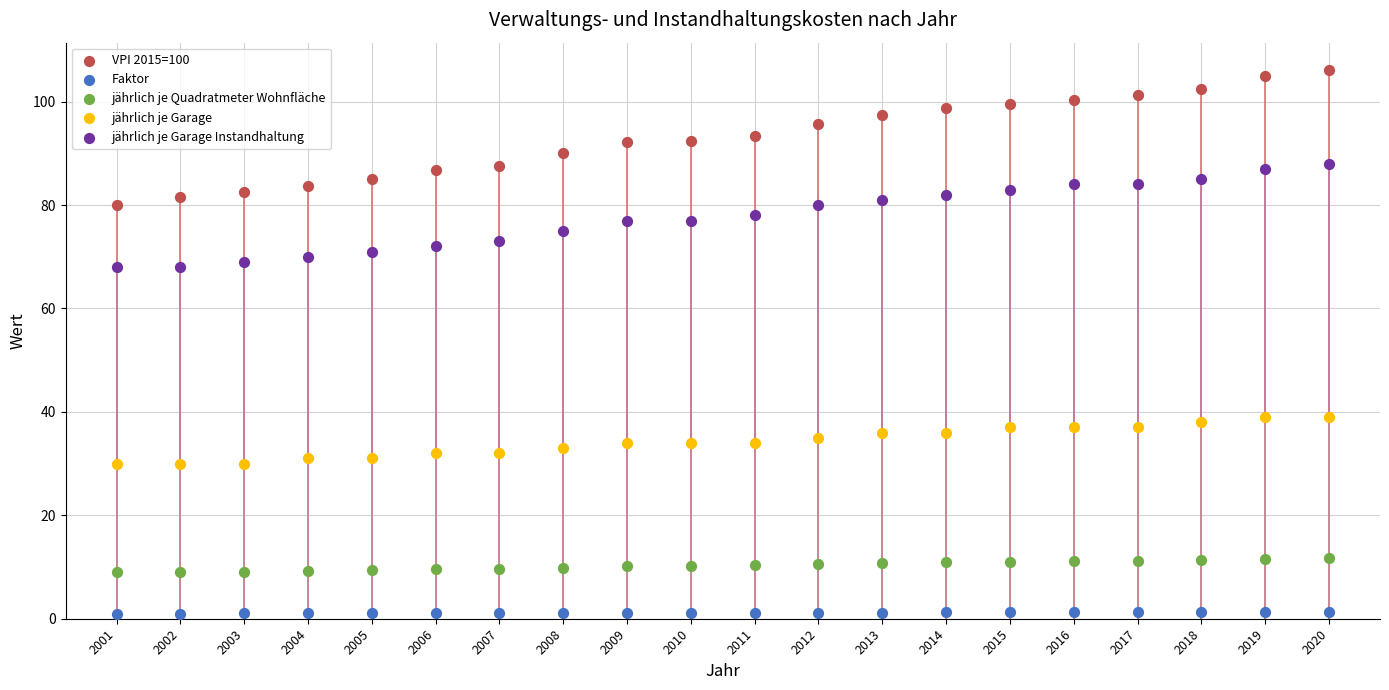

Which series reaches the minimum Y coordinate?

Faktor